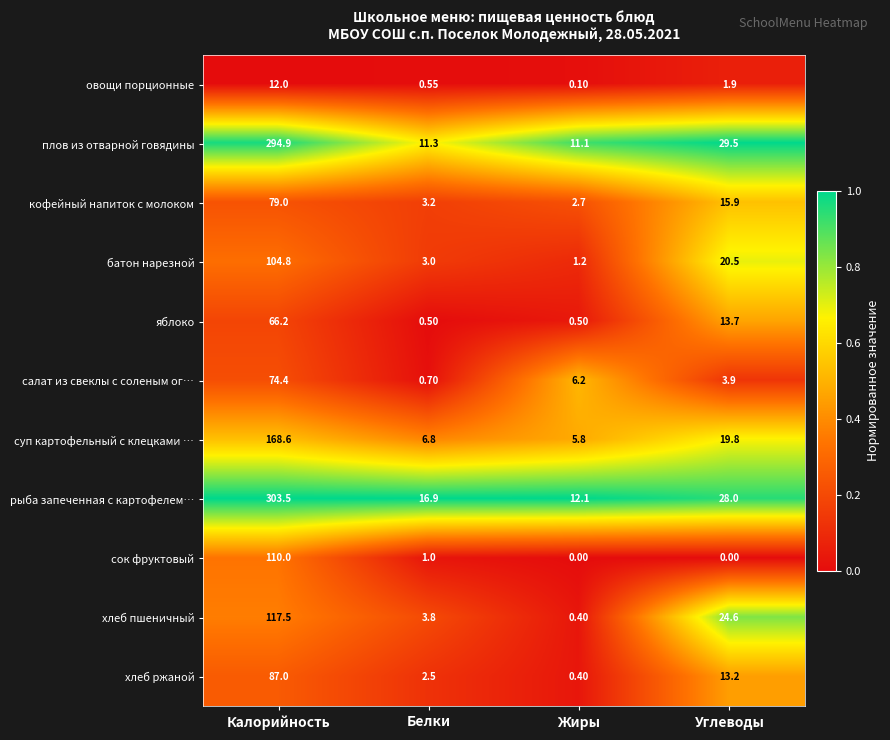

Is the value of суп картофельный с клецками … at Жиры greater than the value of батон нарезной at Углеводы?

No